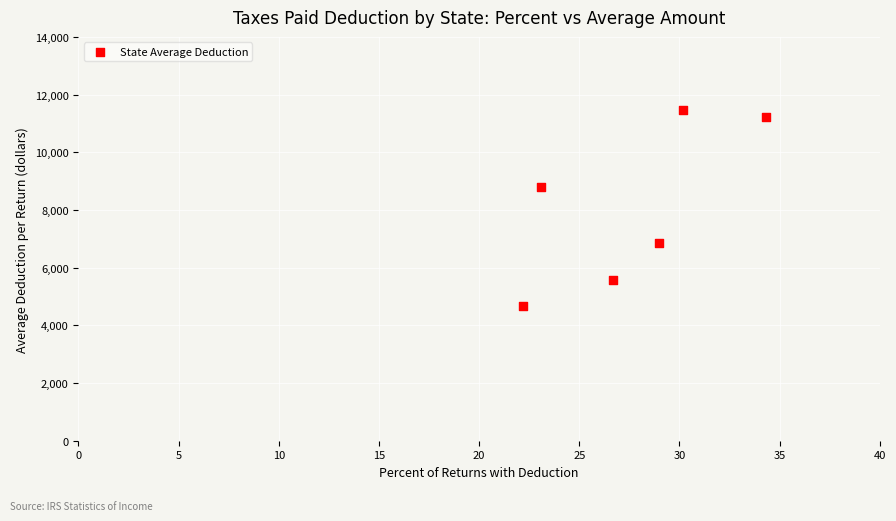

What is the average Y value?

8101.7